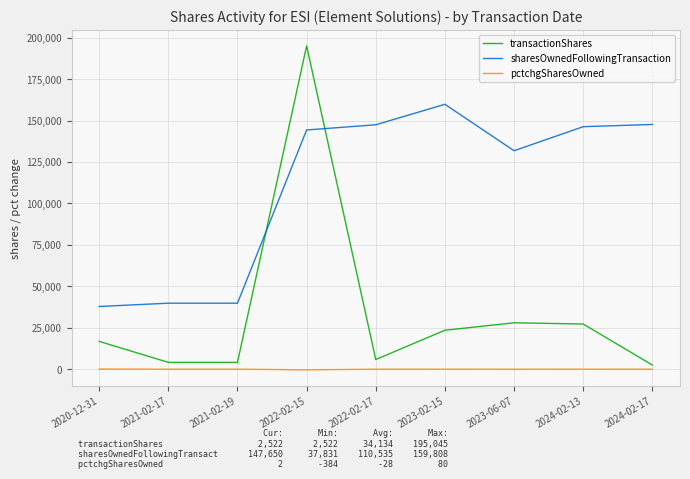

Rank the series by their maximum value, from highest to lowest.

transactionShares, sharesOwnedFollowingTransaction, pctchgSharesOwned